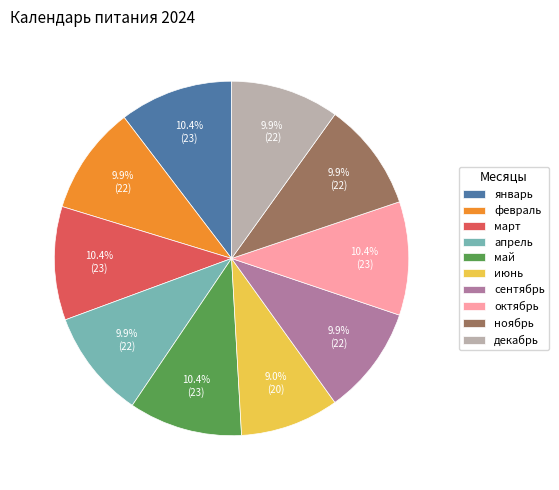

How many slices are in this pie chart?

10